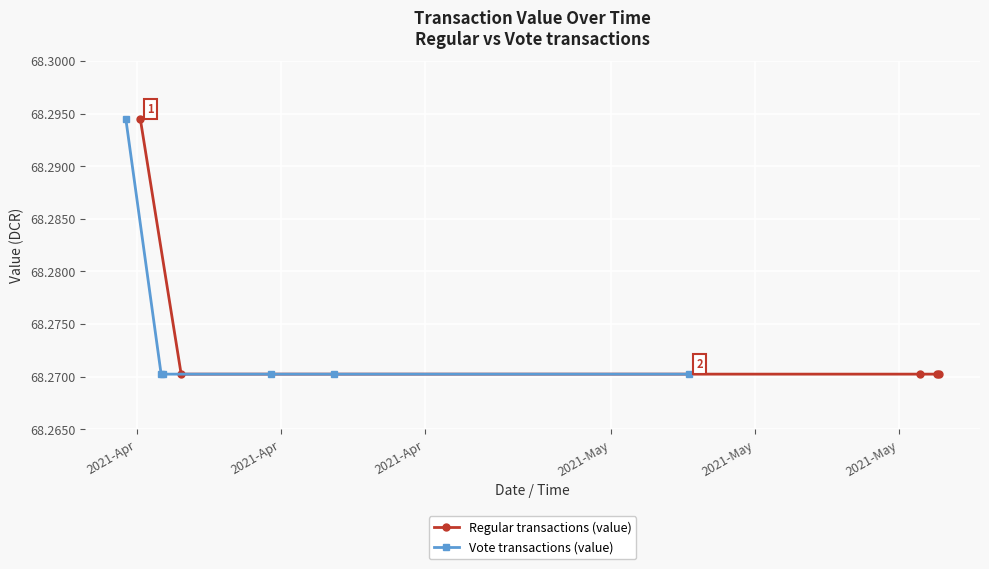

Reading right to left, extract all data points from this chart.

Regular (value): 68.3	68.3	68.3	68.3	68.3
Vote (value): 68.3	68.3	68.3	68.3	68.3